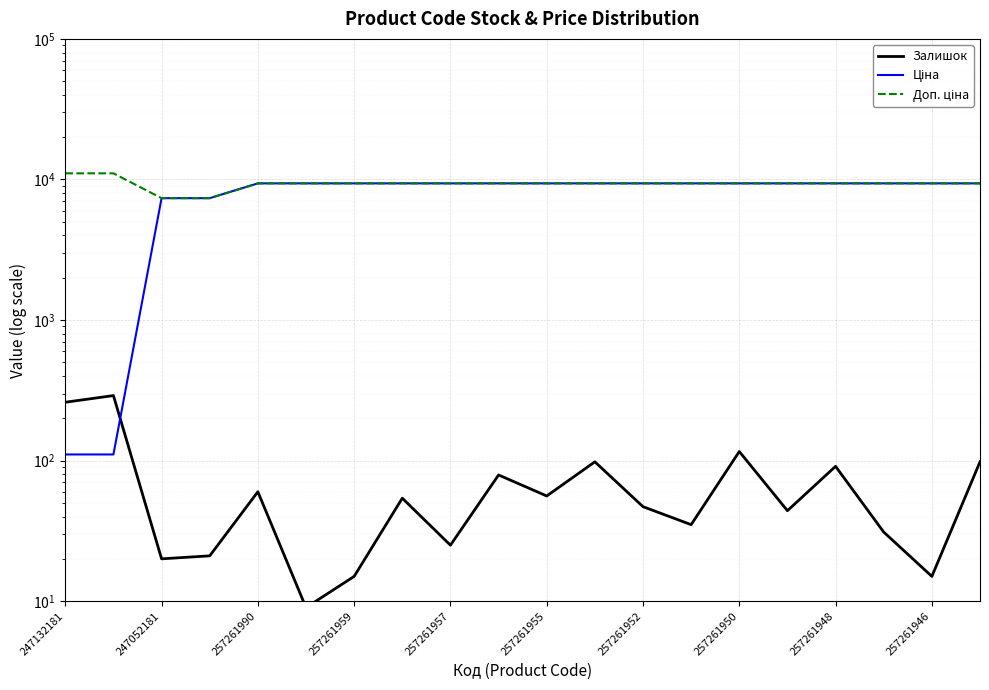

True or false: Доп. ціна and Залишок cross at least once.

False